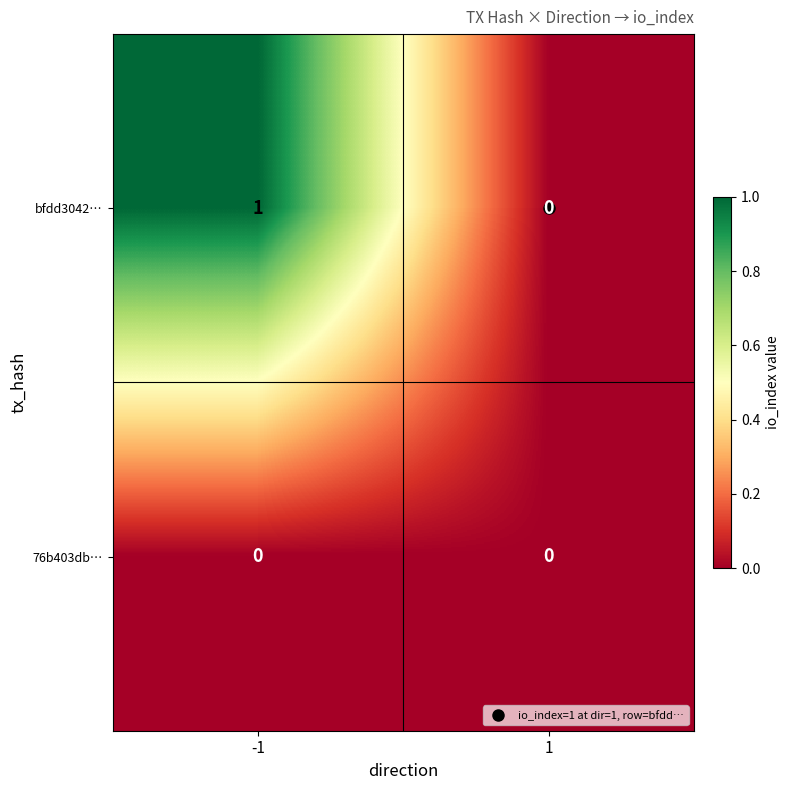

How many values in bfdd3042… are above zero?

1